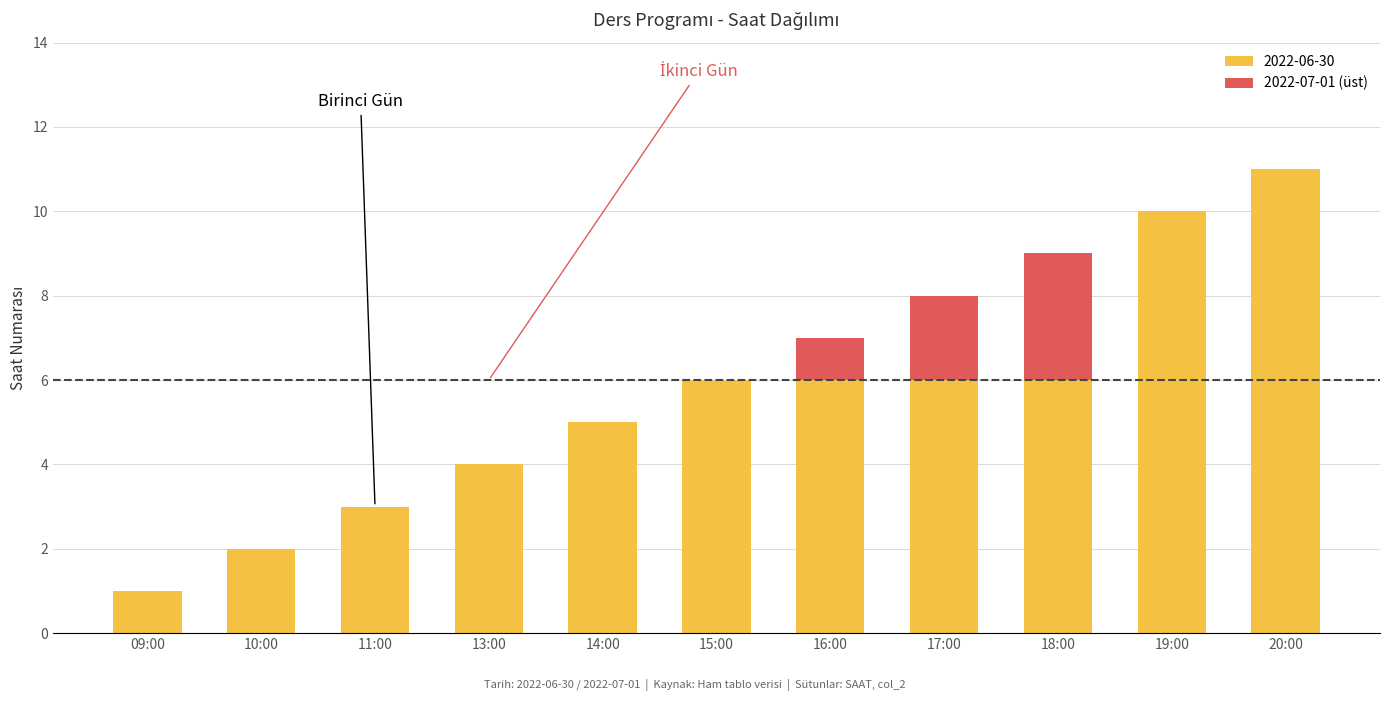

Are the bars grouped side by side (vs. stacked)?

No